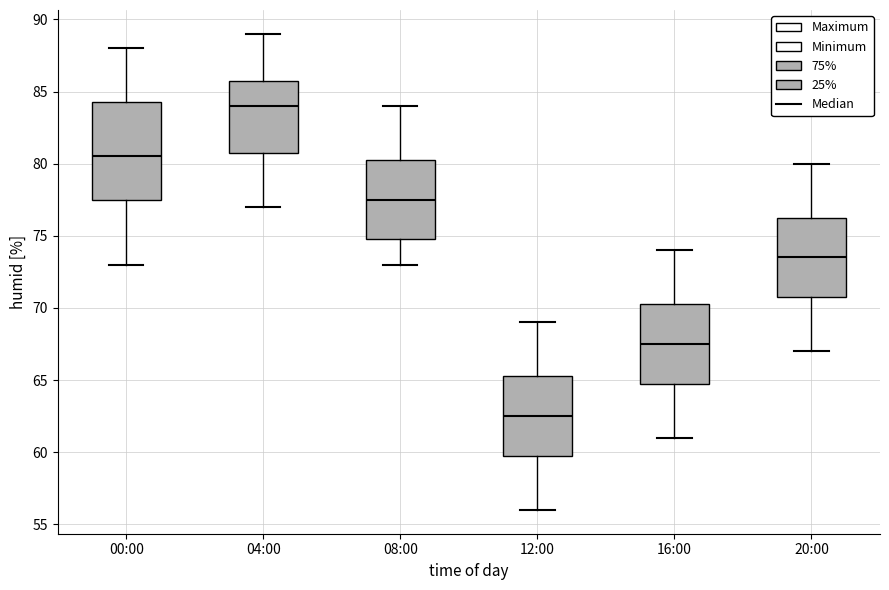

Reading left to right, read every box against the y-axis: the position of its median line, the range the box covers, and the ends of its whiskers. The values are not printed on the chart, so give them approximately, as read against the axis.

00:00: median 80.5, box 77.5 to 84.5, whiskers 73.0 to 88.0
04:00: median 84.0, box 81.0 to 86.0, whiskers 77.0 to 89.0
08:00: median 77.5, box 75.0 to 80.5, whiskers 73.0 to 84.0
12:00: median 62.5, box 60.0 to 65.5, whiskers 56.0 to 69.0
16:00: median 67.5, box 65.0 to 70.5, whiskers 61.0 to 74.0
20:00: median 73.5, box 71.0 to 76.5, whiskers 67.0 to 80.0